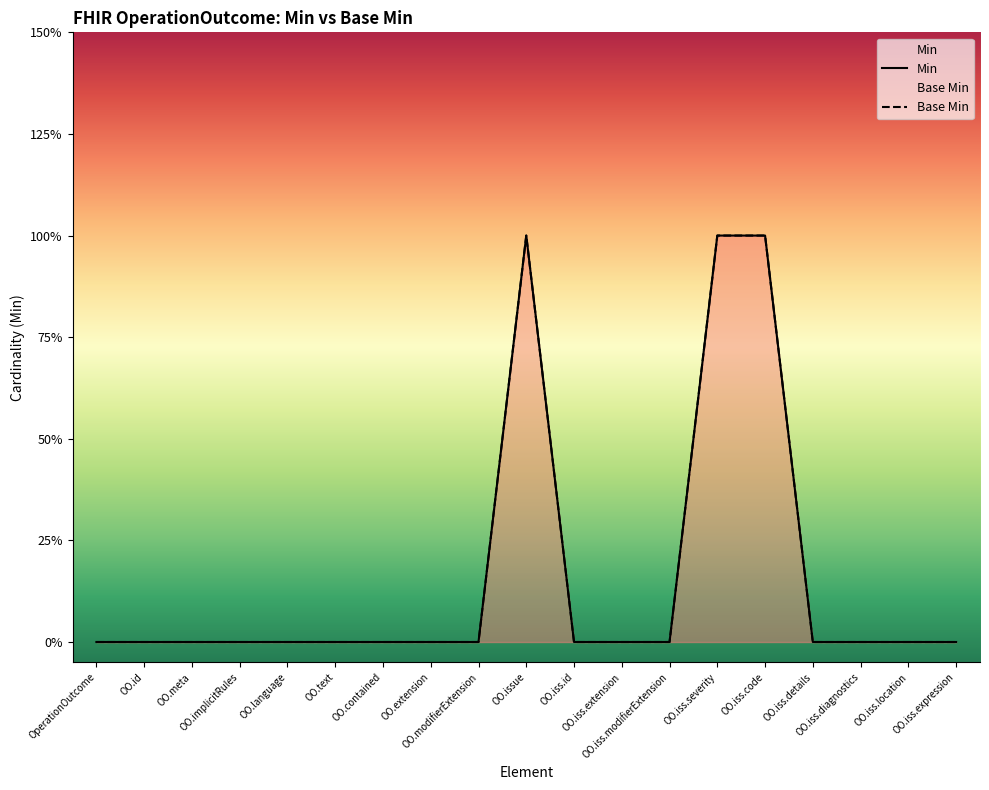

How many series are shown in this chart?

2